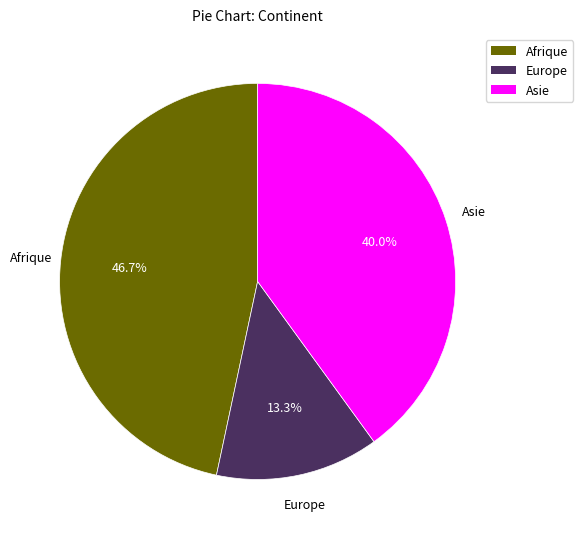

Which has a higher value, Asie or Afrique?

Afrique